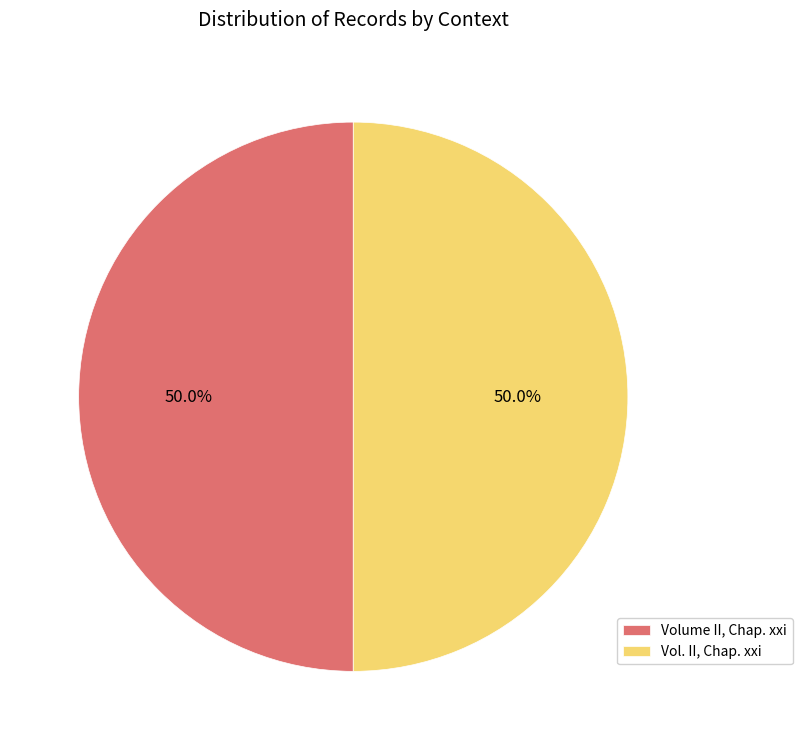

Is the sum of Vol. II, Chap. xxi and Volume II, Chap. xxi greater than half?

Yes